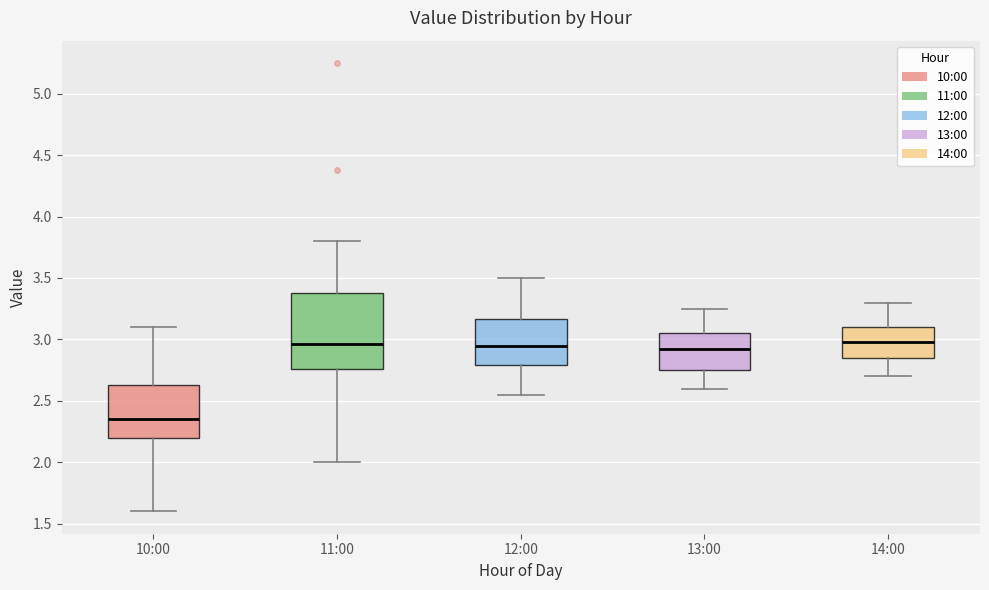

Where does the lower whisker of the box for 12:00 end on the y-axis? The values are not printed on the chart, so give them approximately, as read against the axis.

2.55